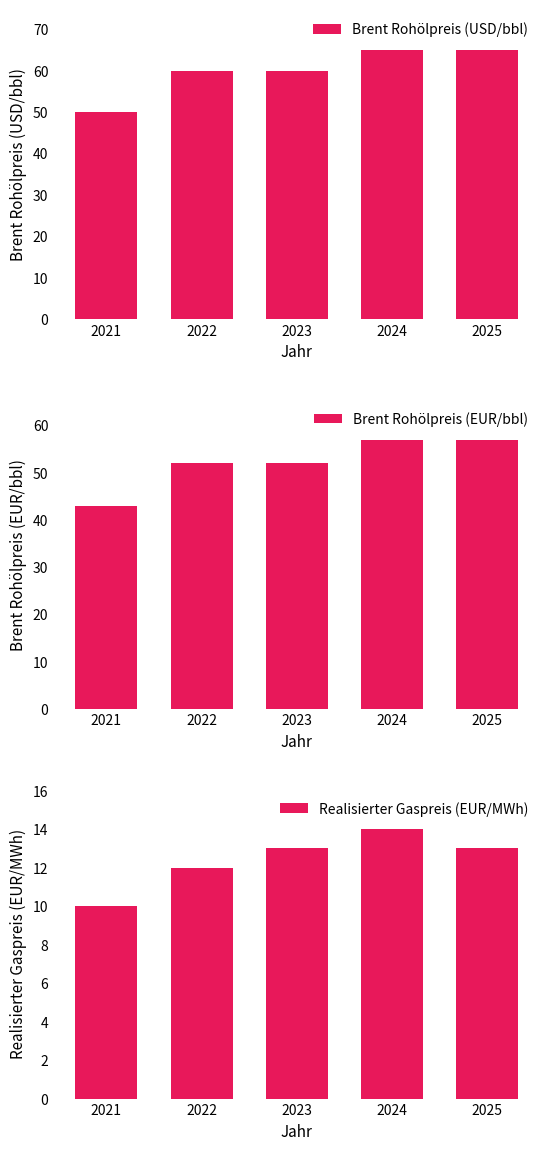

What is the lowest value of the Brent Rohölpreis (USD/bbl) series?

50